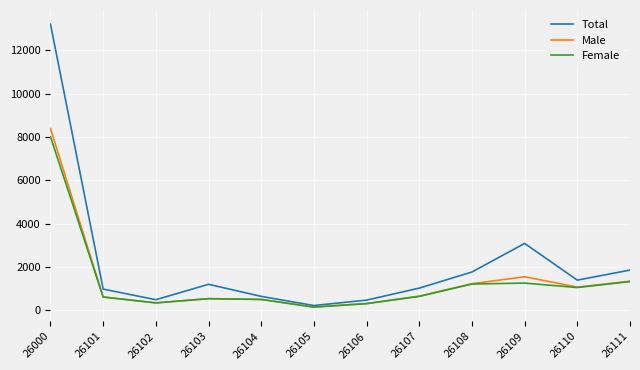

At which category is the sum across all series the highest?

26000